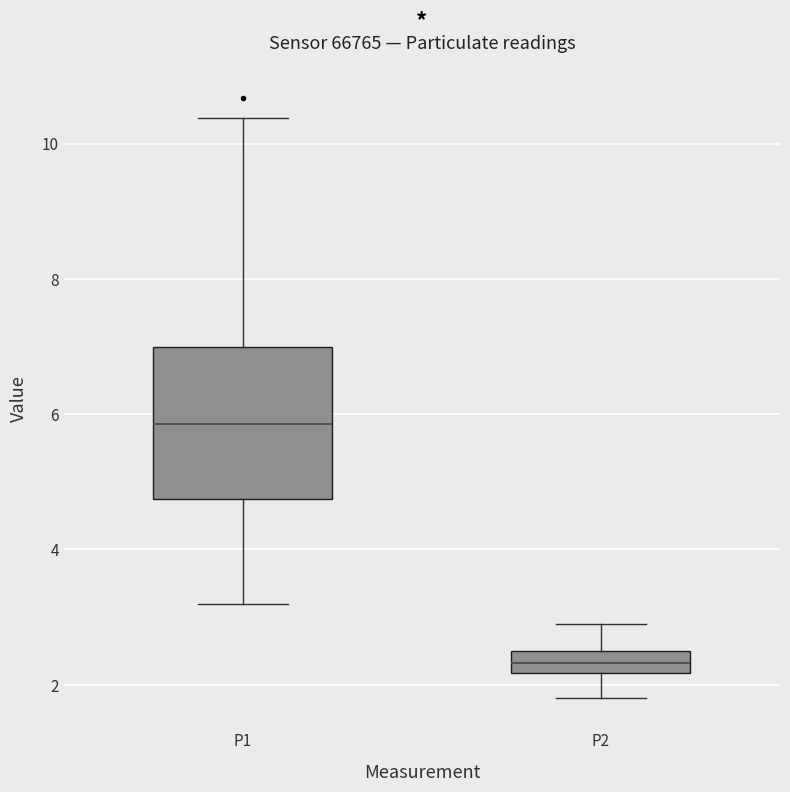

Reading left to right, read every box against the y-axis: the position of its median line, the range the box covers, and the ends of its whiskers. The values are not printed on the chart, so give them approximately, as read against the axis.

P1: median 5.8, box 4.8 to 7.0, whiskers 3.2 to 10.4
P2: median 2.4, box 2.2 to 2.6, whiskers 1.8 to 3.0